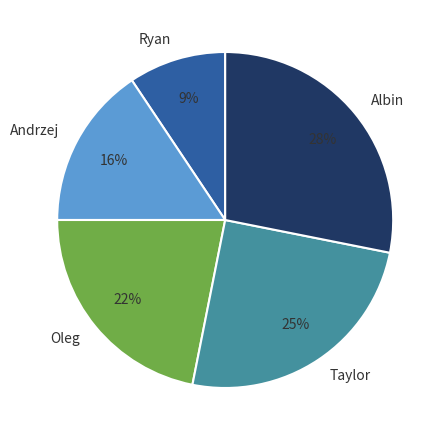

Is there any slice that represents more than half of the pie?

No